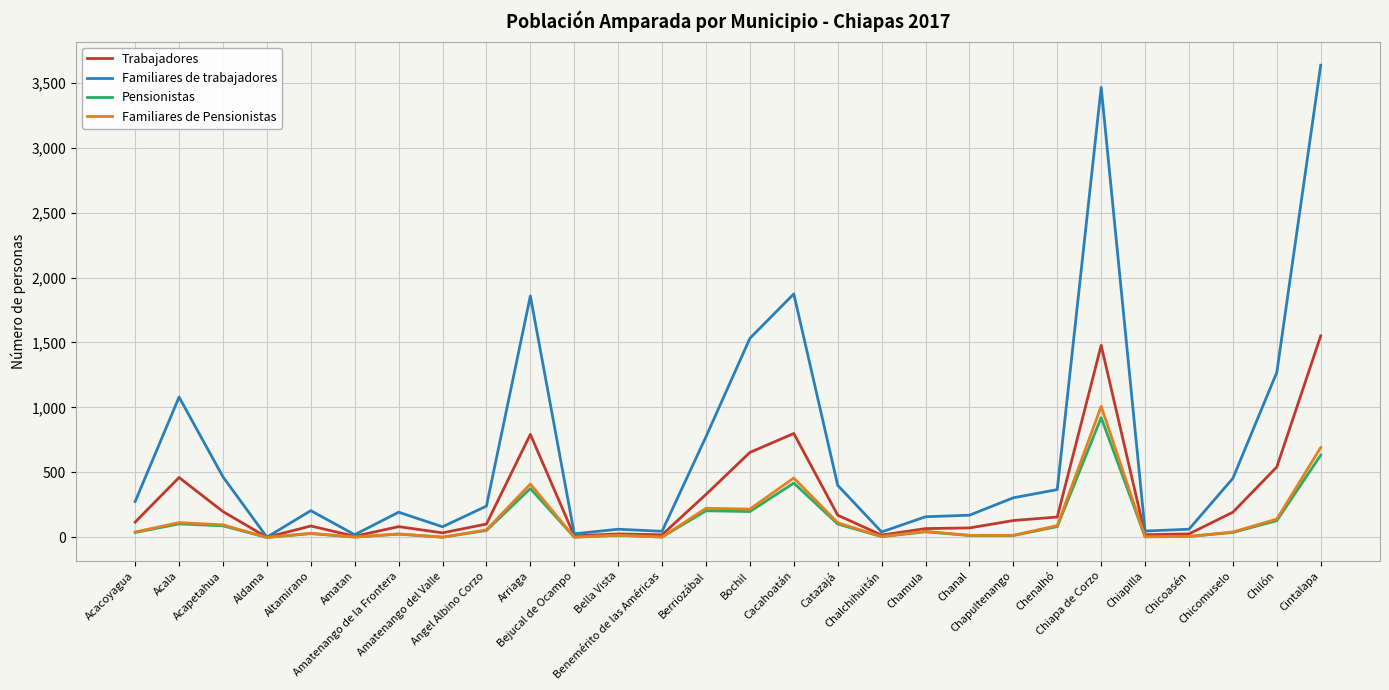

What is the minimum value for Familiares de trabajadores?

2